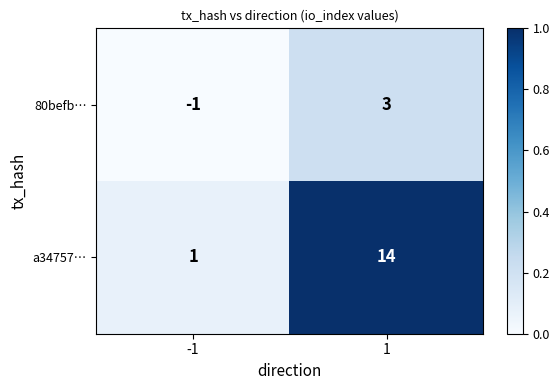

Which category has the highest value across all series?

1